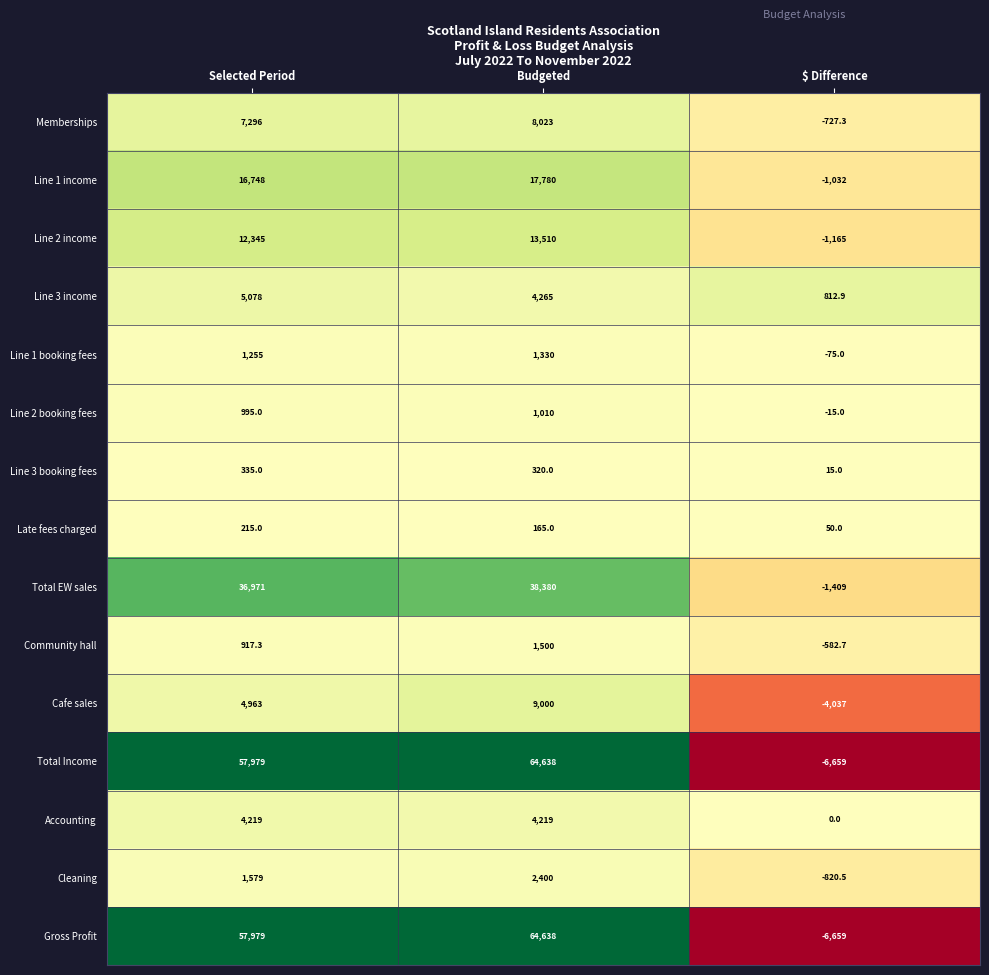

What is the minimum value shown in the chart?

-6659.0